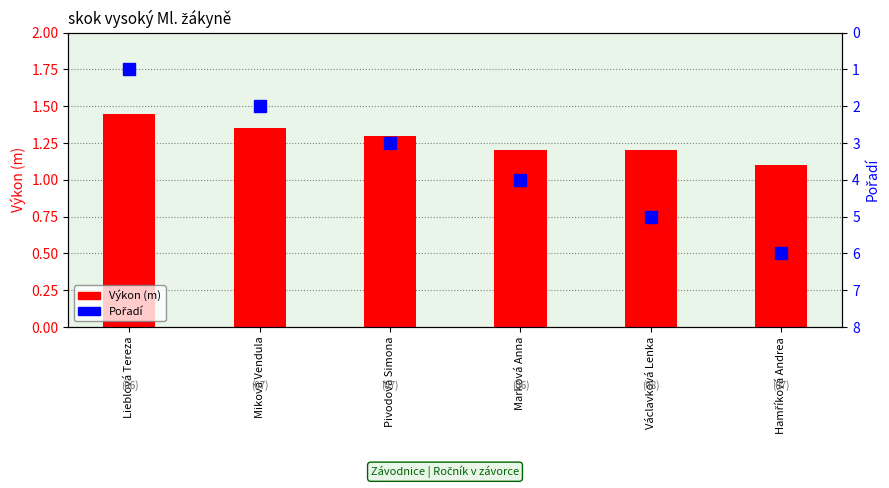

The value of Pořadí at Hamříková Andrea is 10.0. True or false?

False